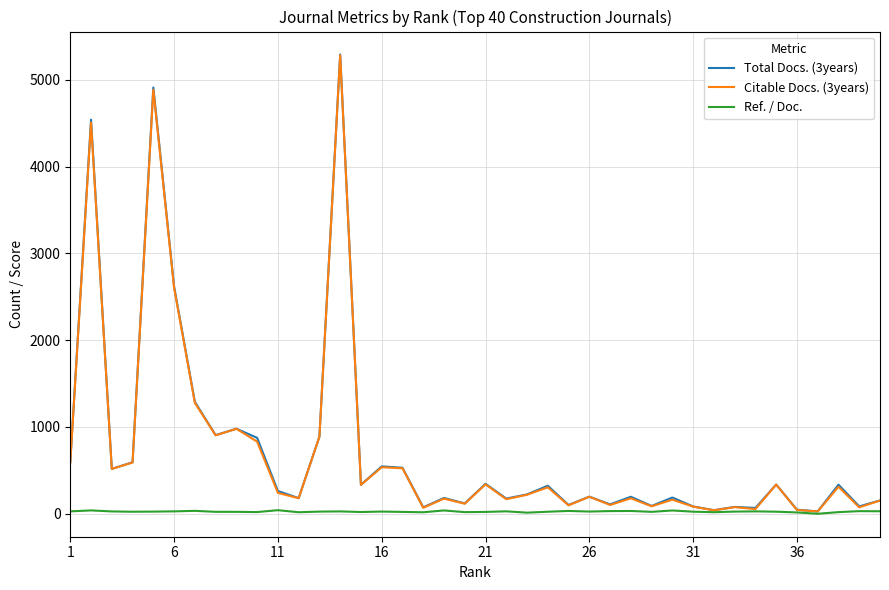

What is the highest value of the Citable Docs. (3years) series?

5284.0